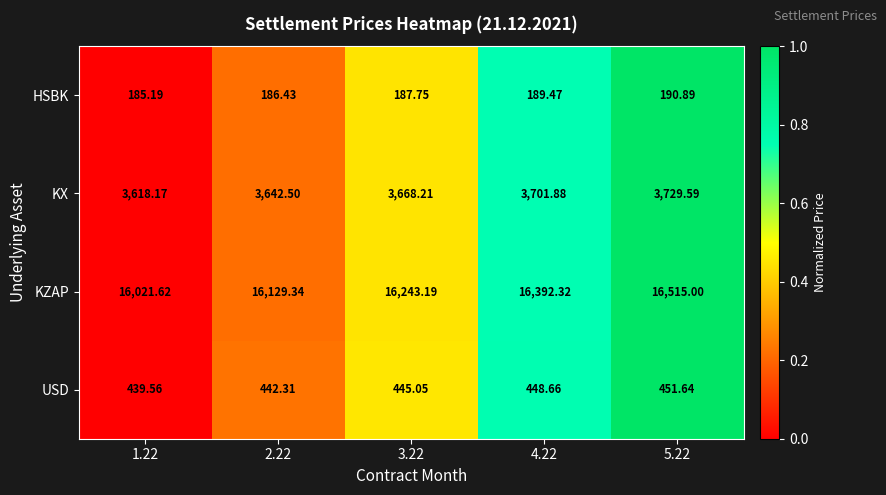

Rank the series by their maximum value, from lowest to highest.

HSBK, USD, KX, KZAP